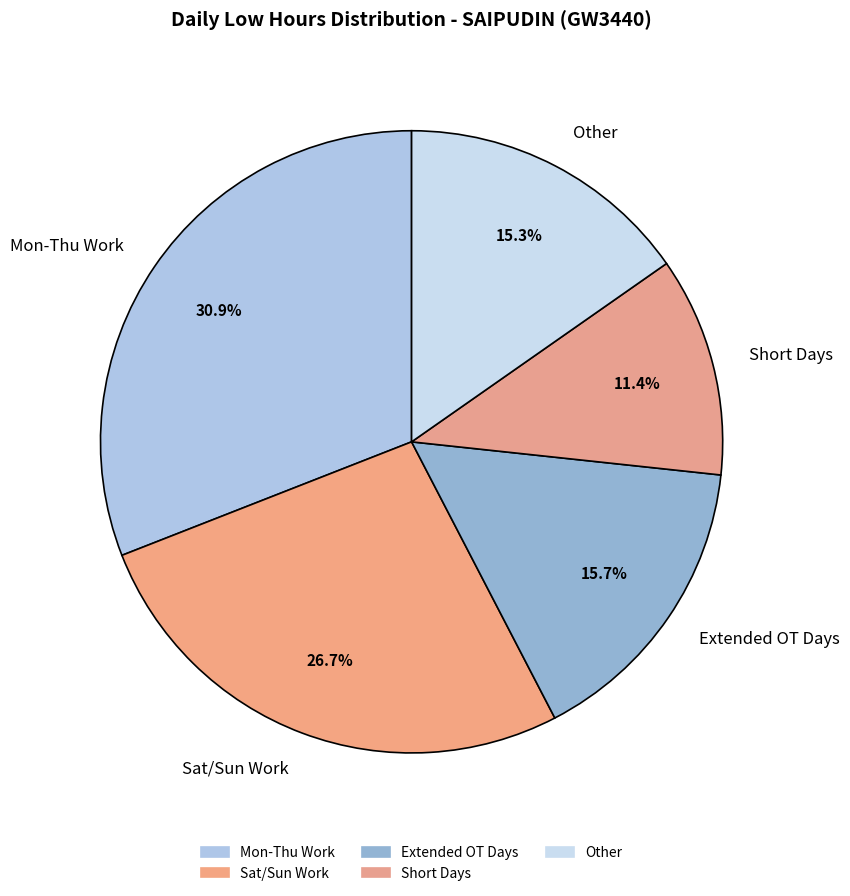

Is there any slice that represents more than half of the pie?

No